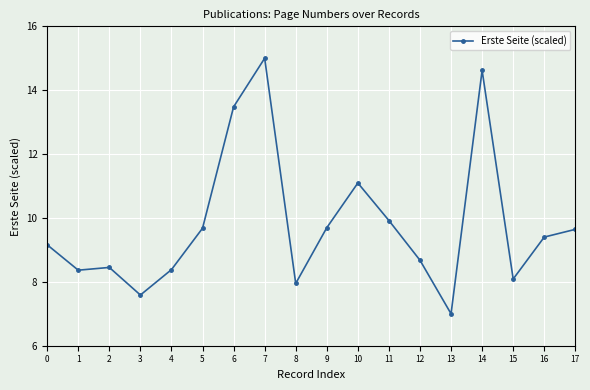

How many interior local valleys (lower than both neighbors) does the data have?

5